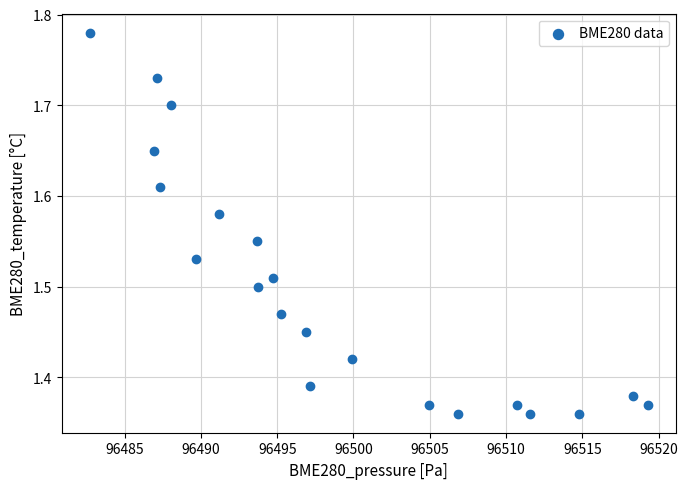

What is the range of Y values (max minus min)?

0.4